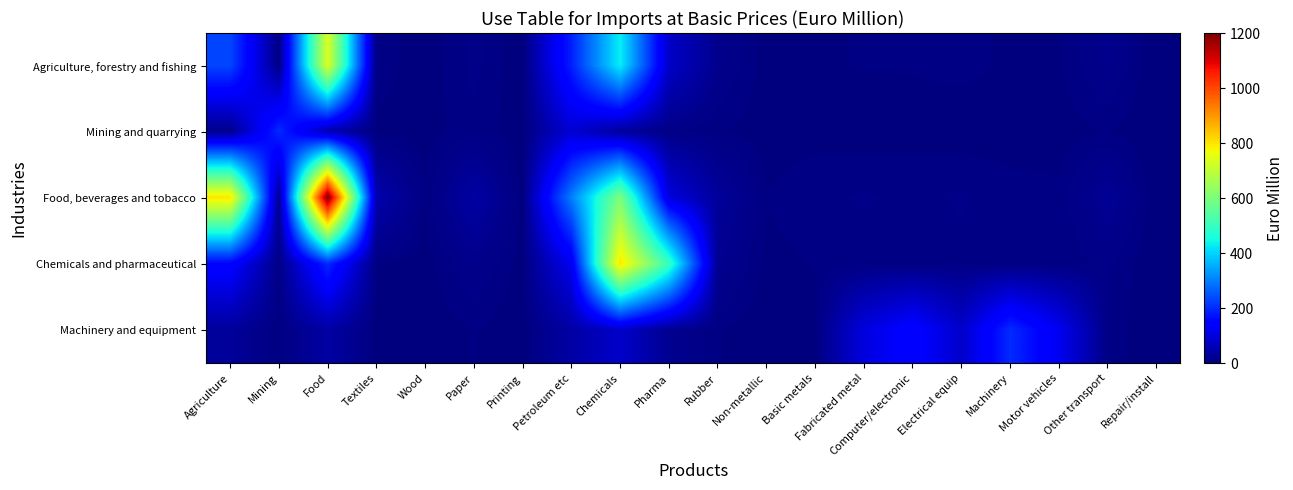

What is the total value across all series at Electrical equip?

106